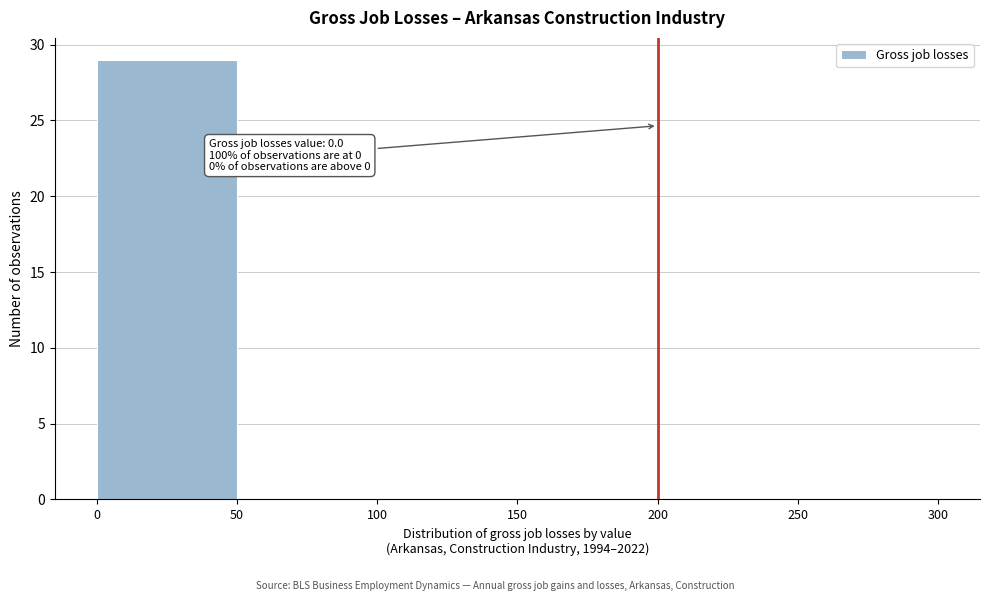

Over which range of the x-axis is the bar tallest?

0 to 50